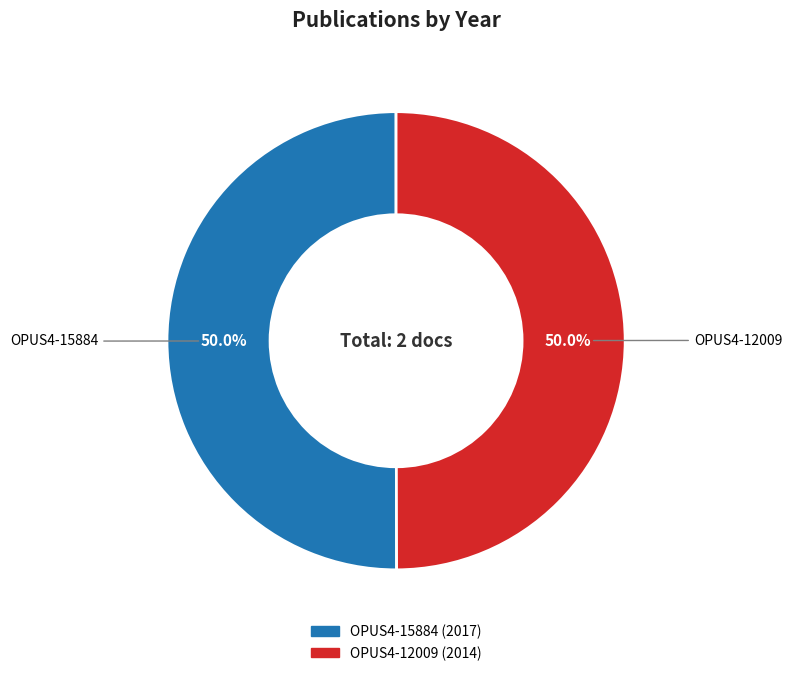

Combined, what portion of the pie is OPUS4-12009 and OPUS4-15884?

100.0%